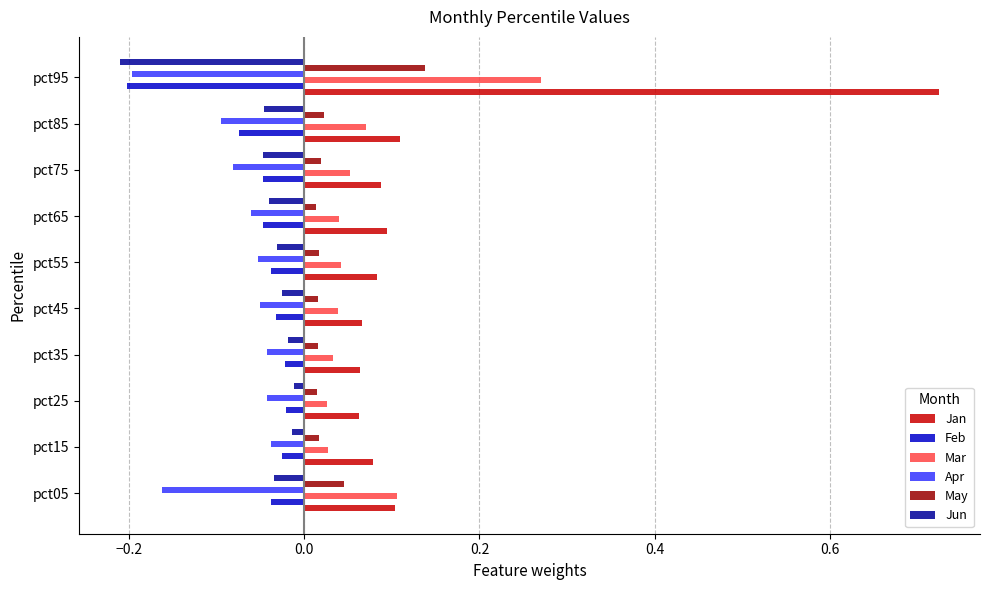

At how many categories does at least one series exceed 0?

10